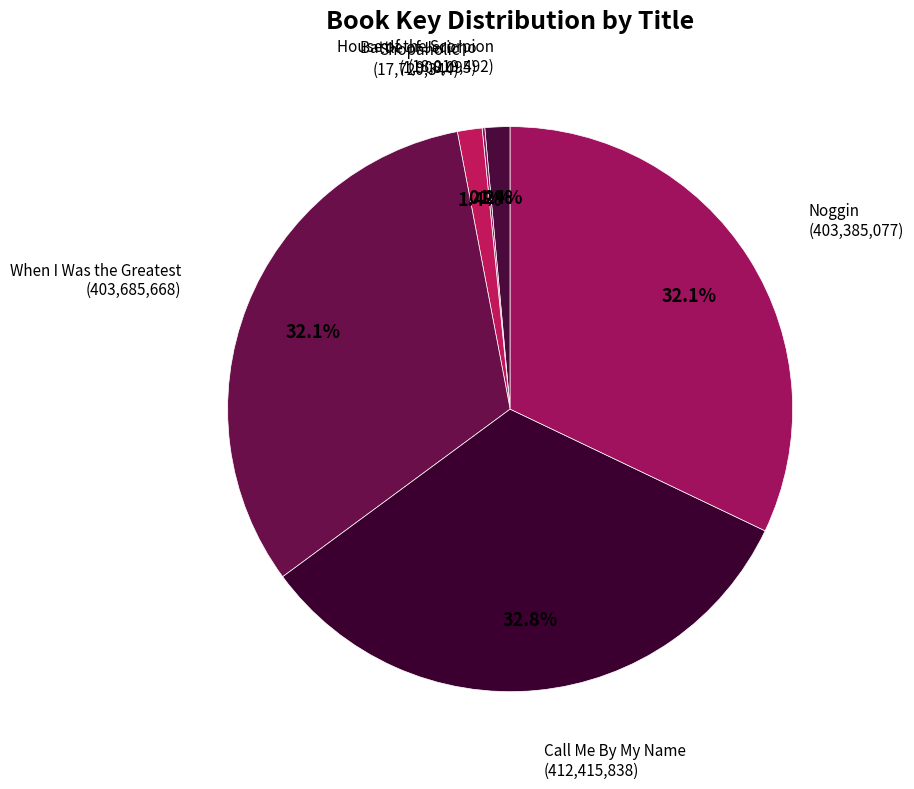

The House of the Scorpion slice represents 1% of the pie. True or false?

True